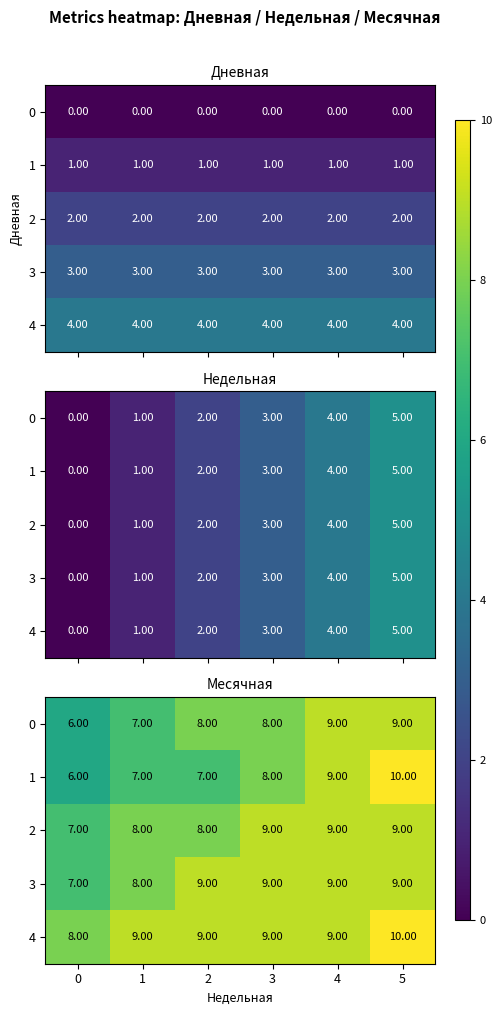

Which series changed the most between 3 and 4?

row_0